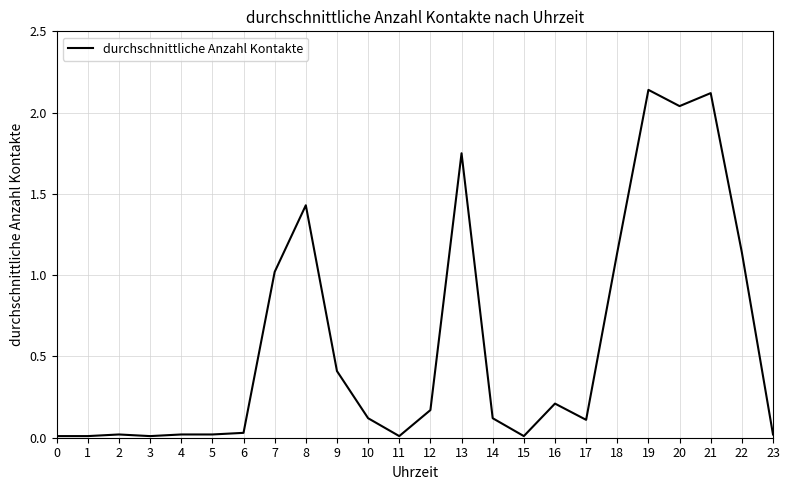

The value at 12 is 0.0. True or false?

False